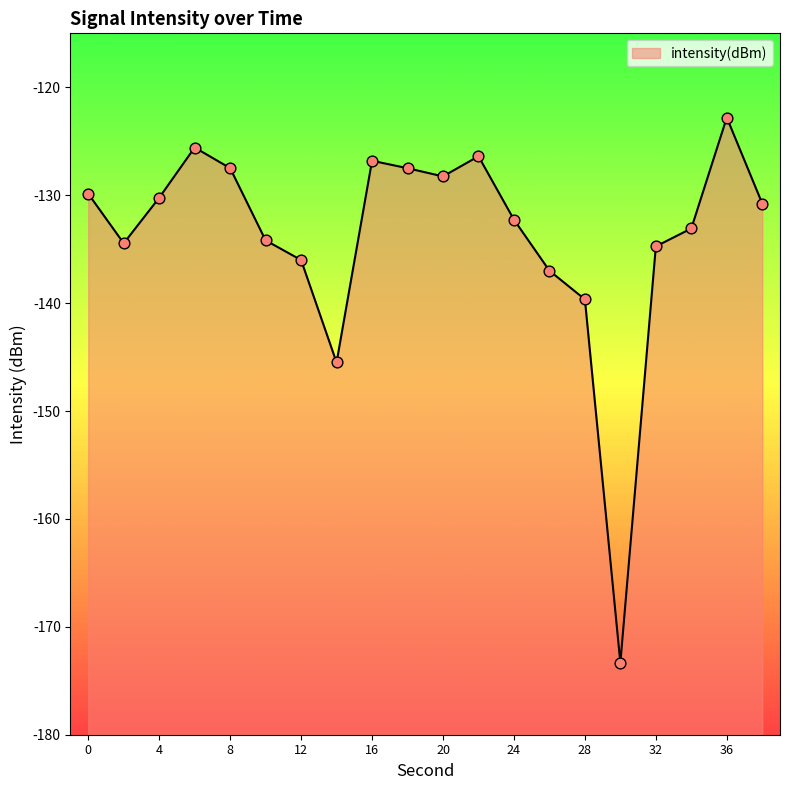

Between 10 and 26, which is larger?

10